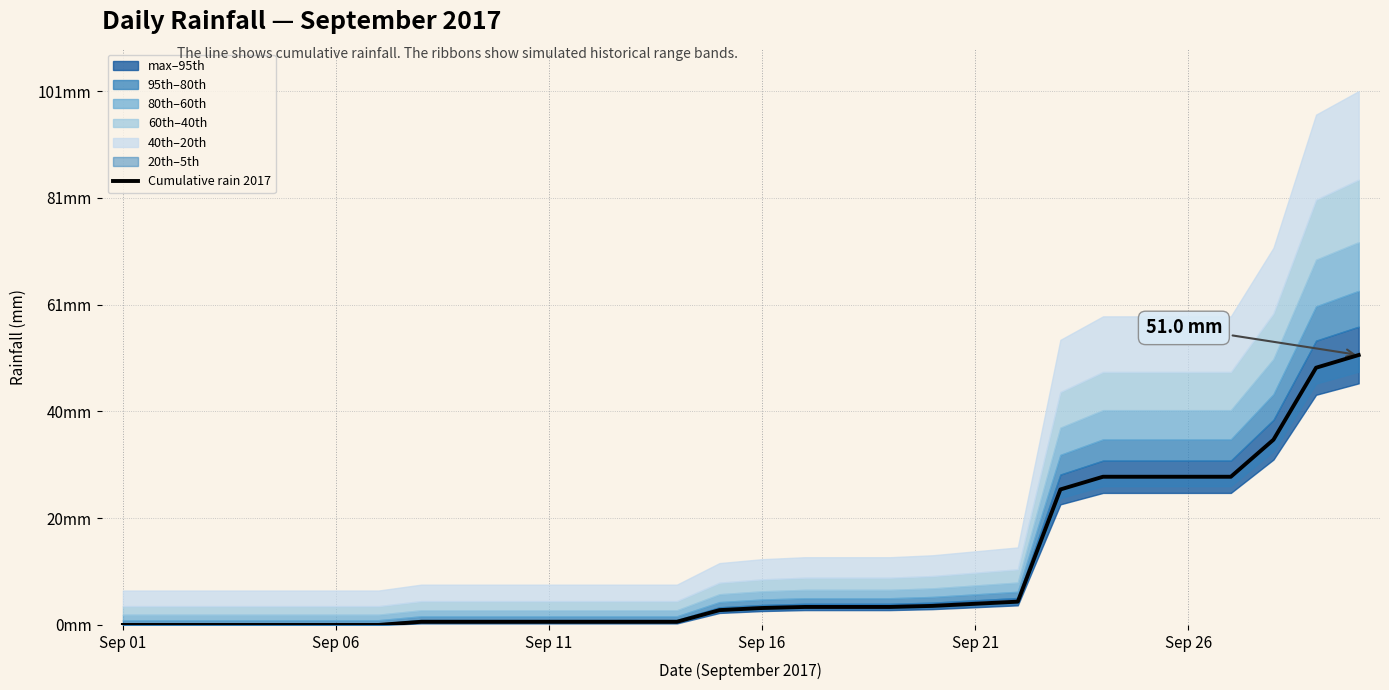

What is the greatest value displayed?

51.0